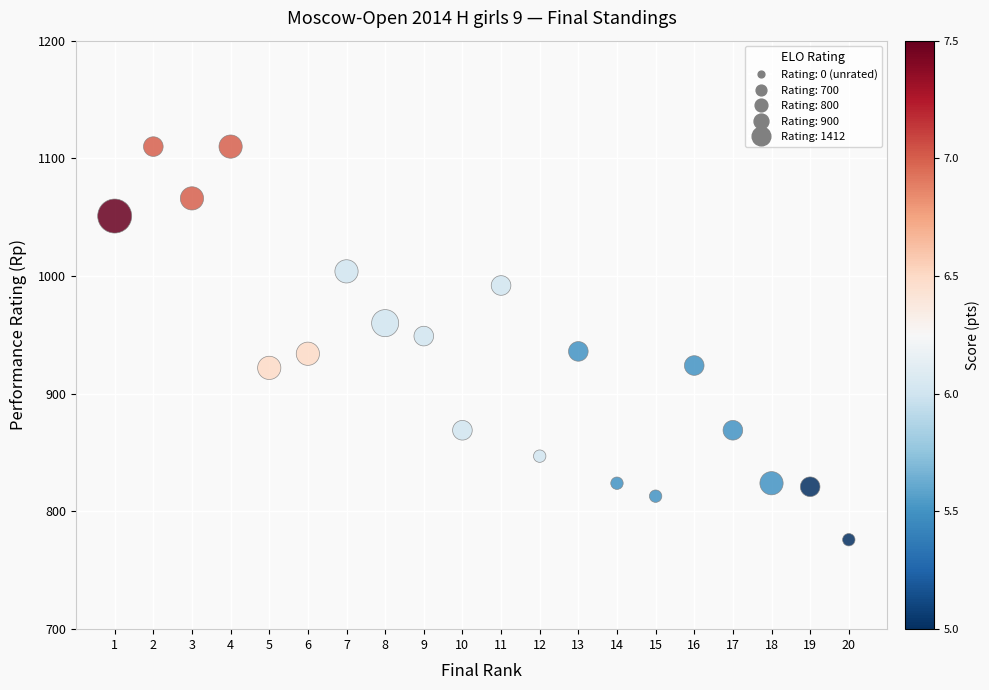

What is the range of X values (max minus min)?

19